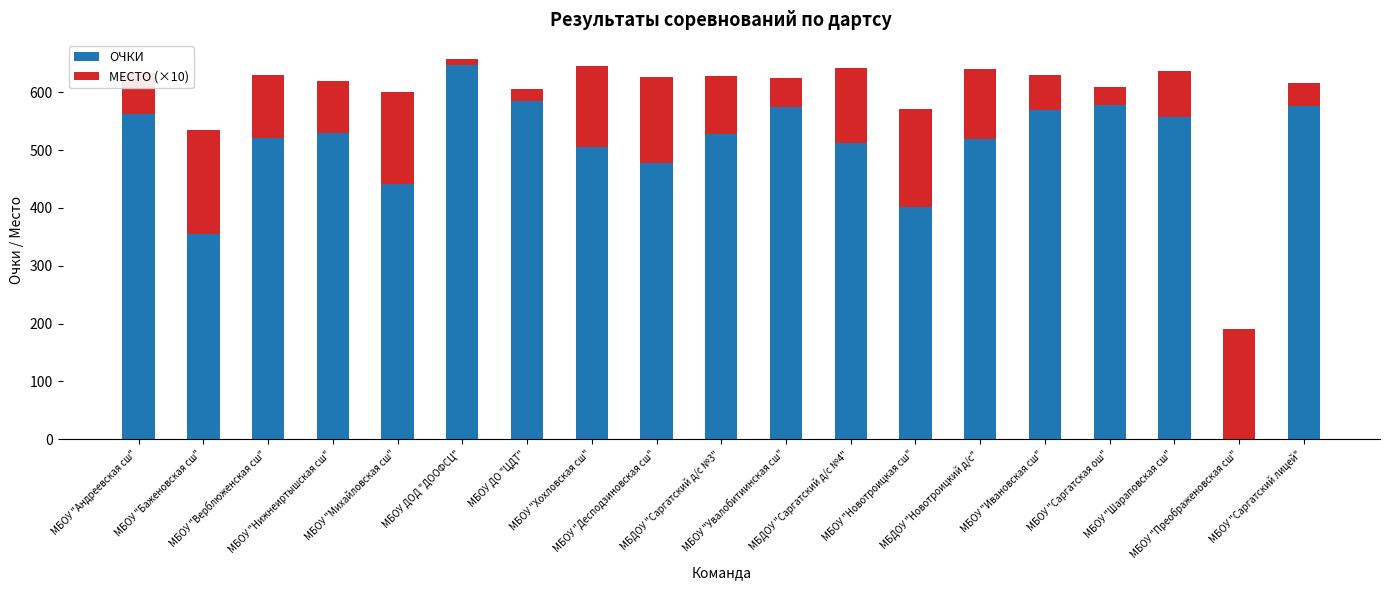

Which series changed the most between МБОУ "Верблюженская сш" and МБОУ "Саргатская ош"?

МЕСТО (×10)